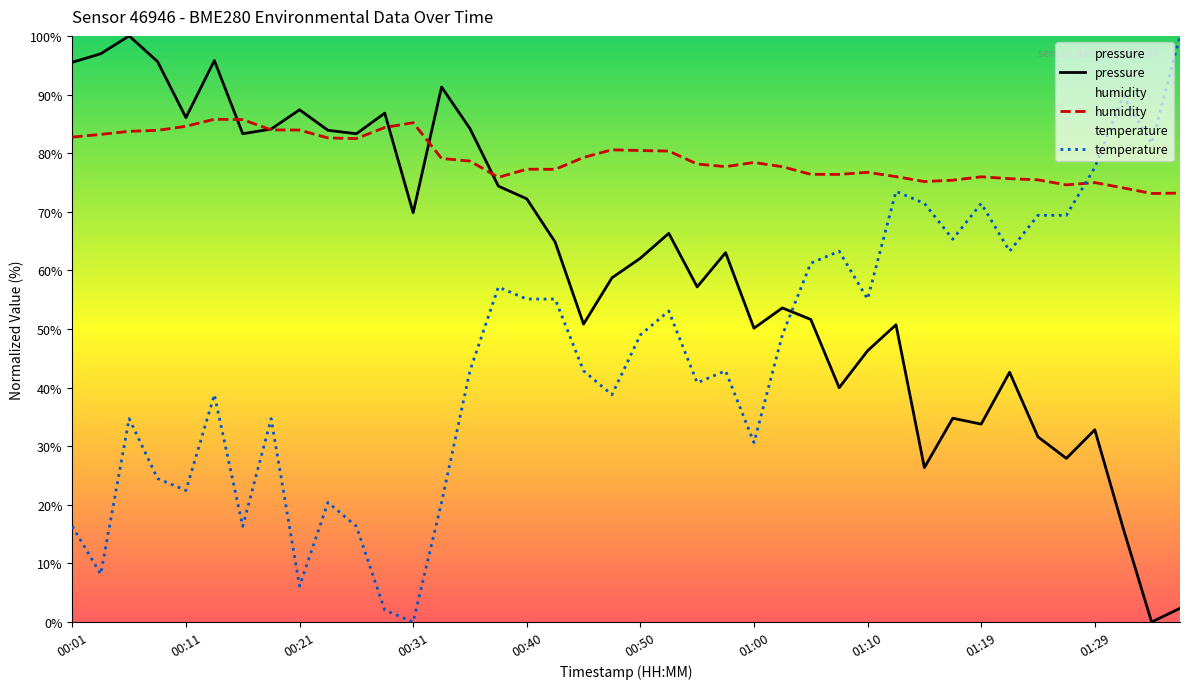

List the series in order of their peak value, highest first.

pressure, temperature, humidity